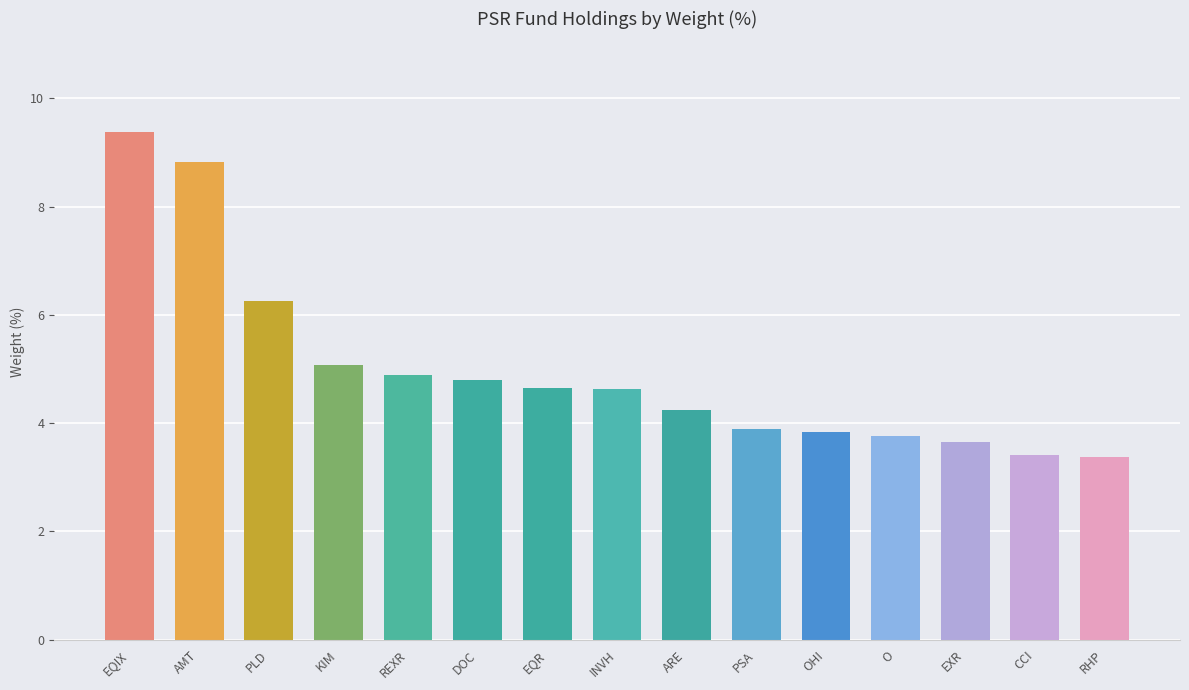

Where is the data nearest to the value 6?

PLD